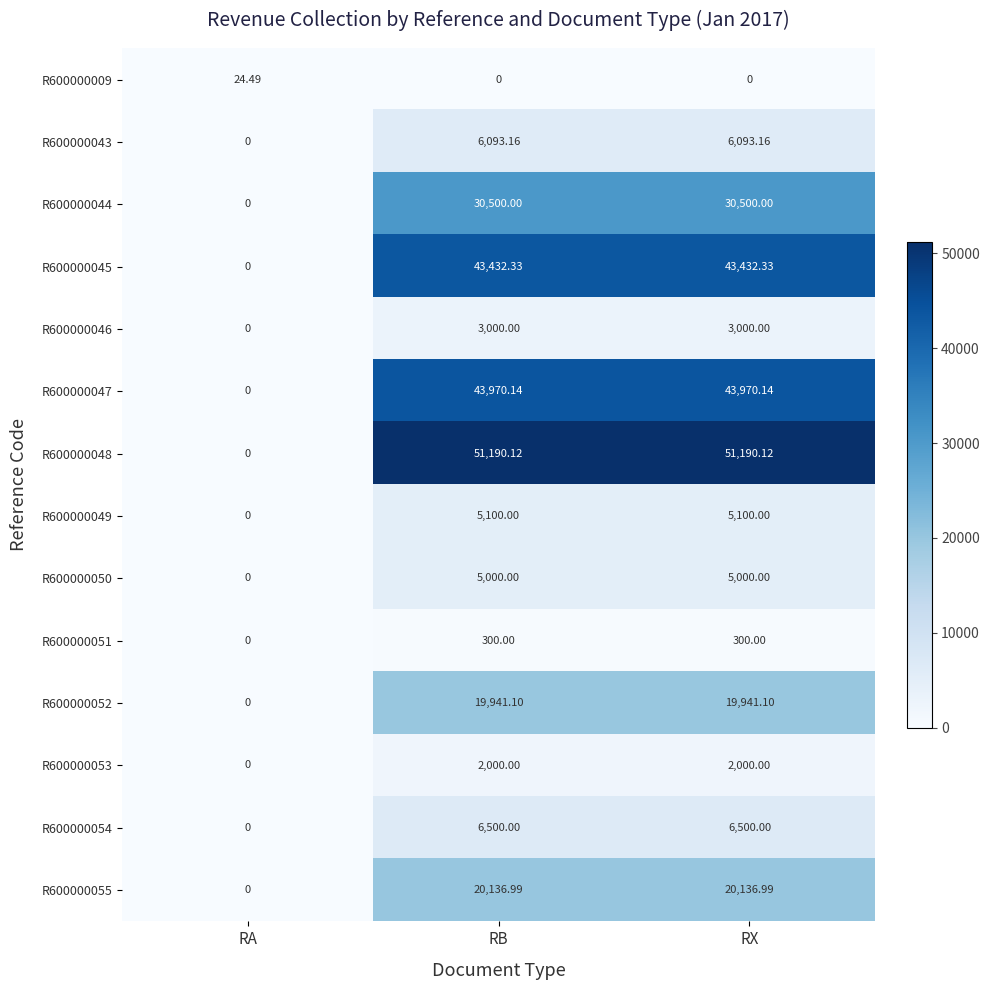

Where does the R600000047 series first go above 43970?

RB